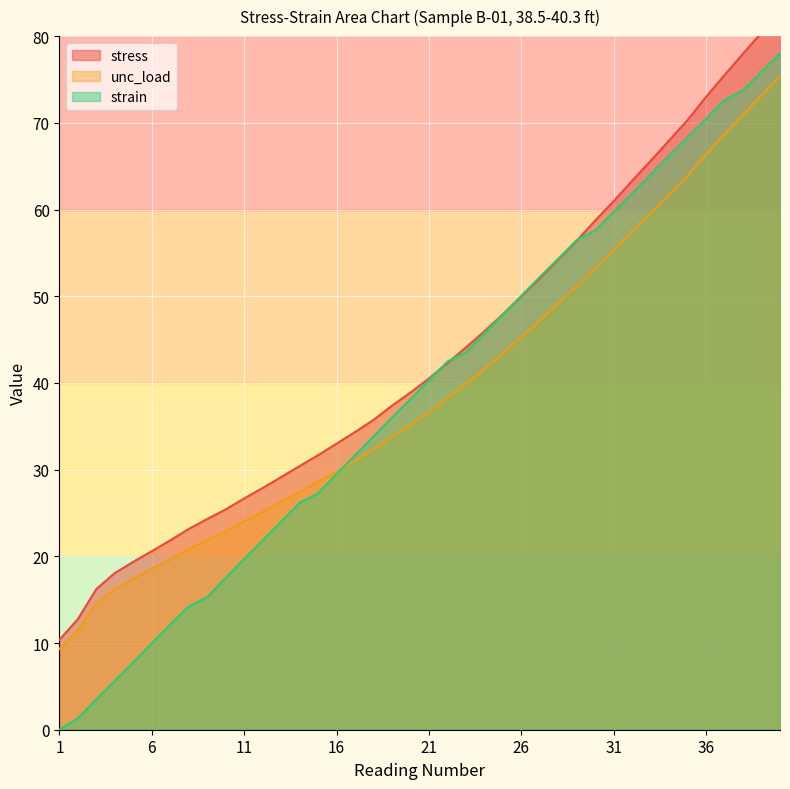

Which has a higher value, 13 or 40?

40